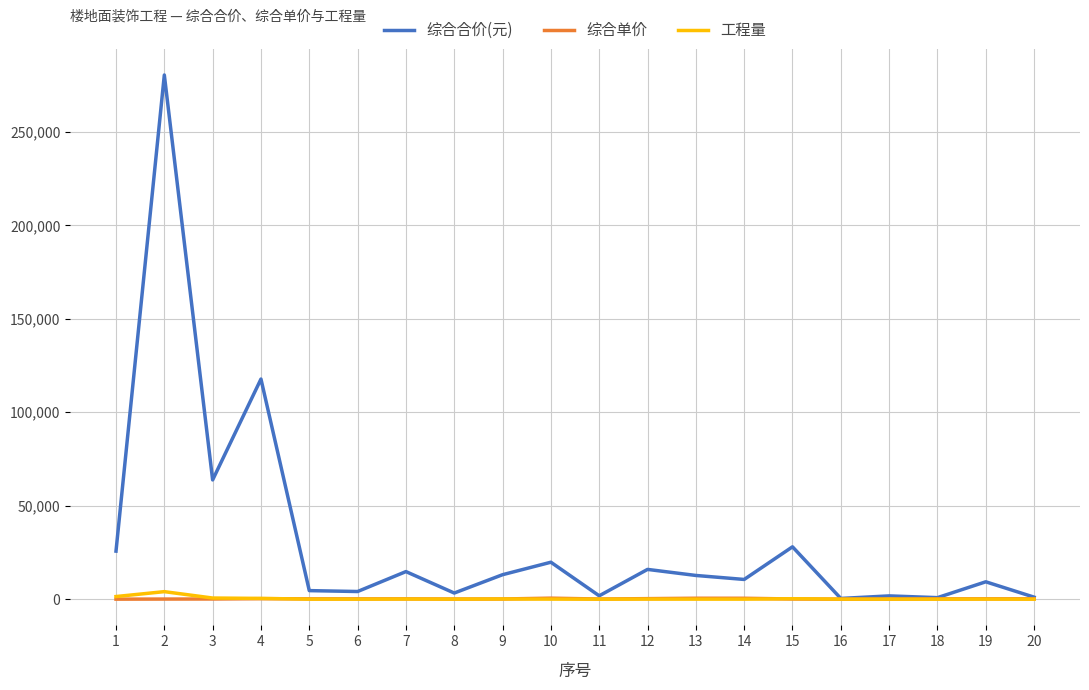

What is the greatest value displayed?

280467.9